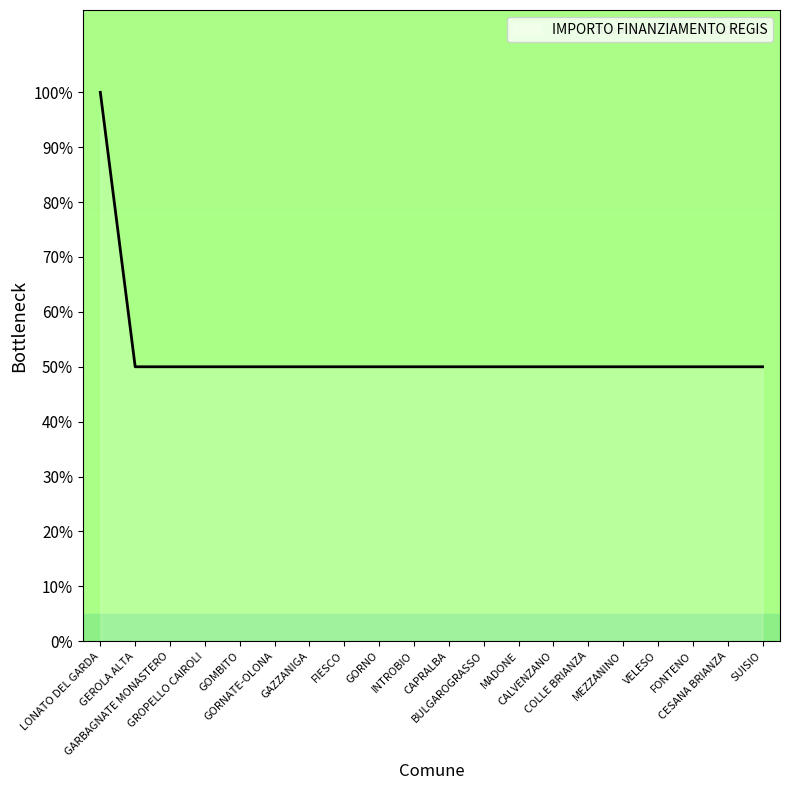

What is the difference between the maximum and minimum values?

50